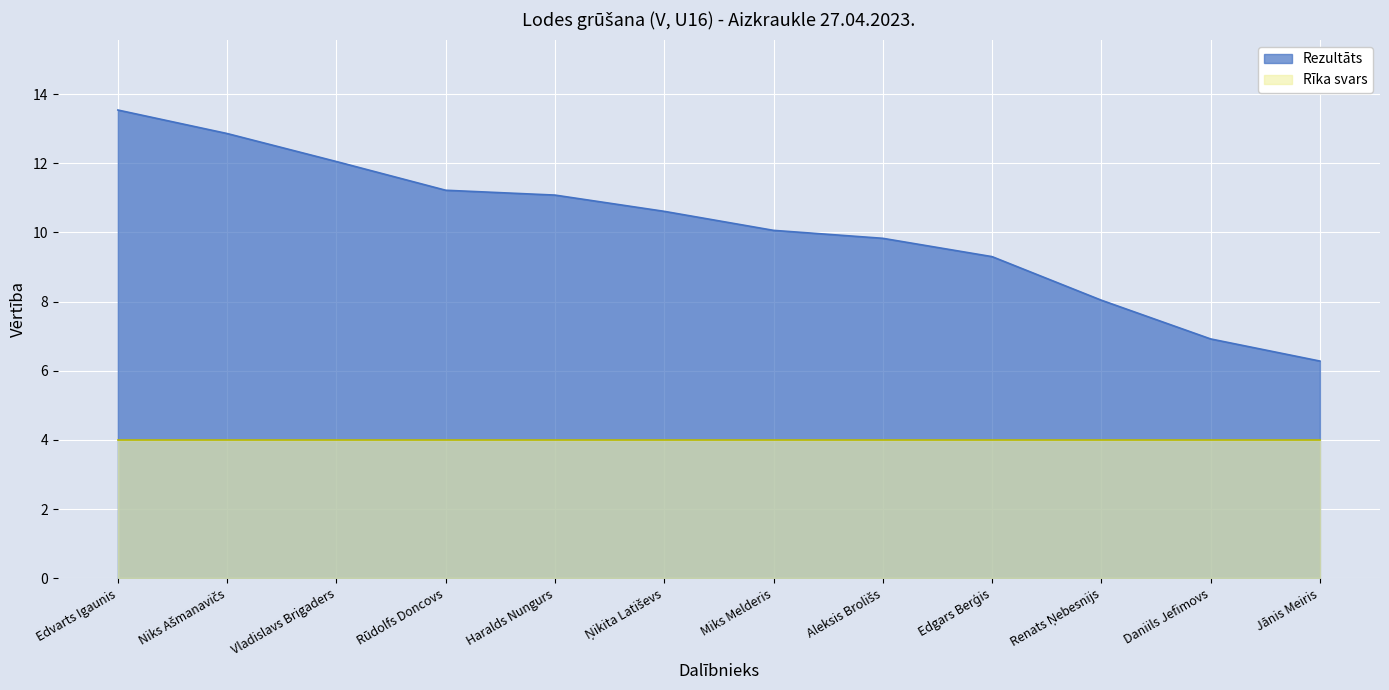

Which label corresponds to the largest value in the chart?

Edvarts Igaunis